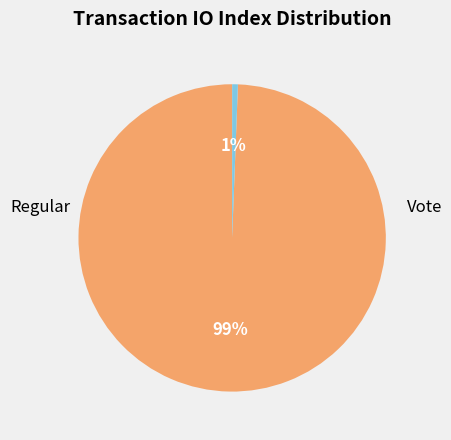

To the nearest percent, what is the combined percentage of Vote and Regular?

100%